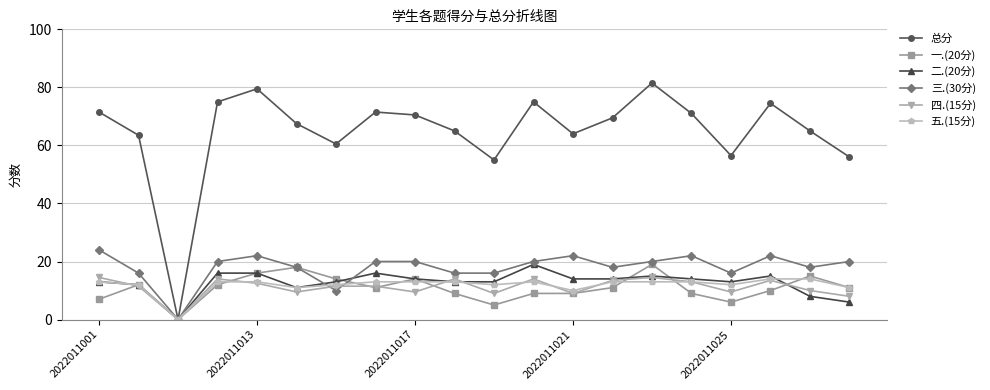

Which series has the largest range (max minus min)?

总分